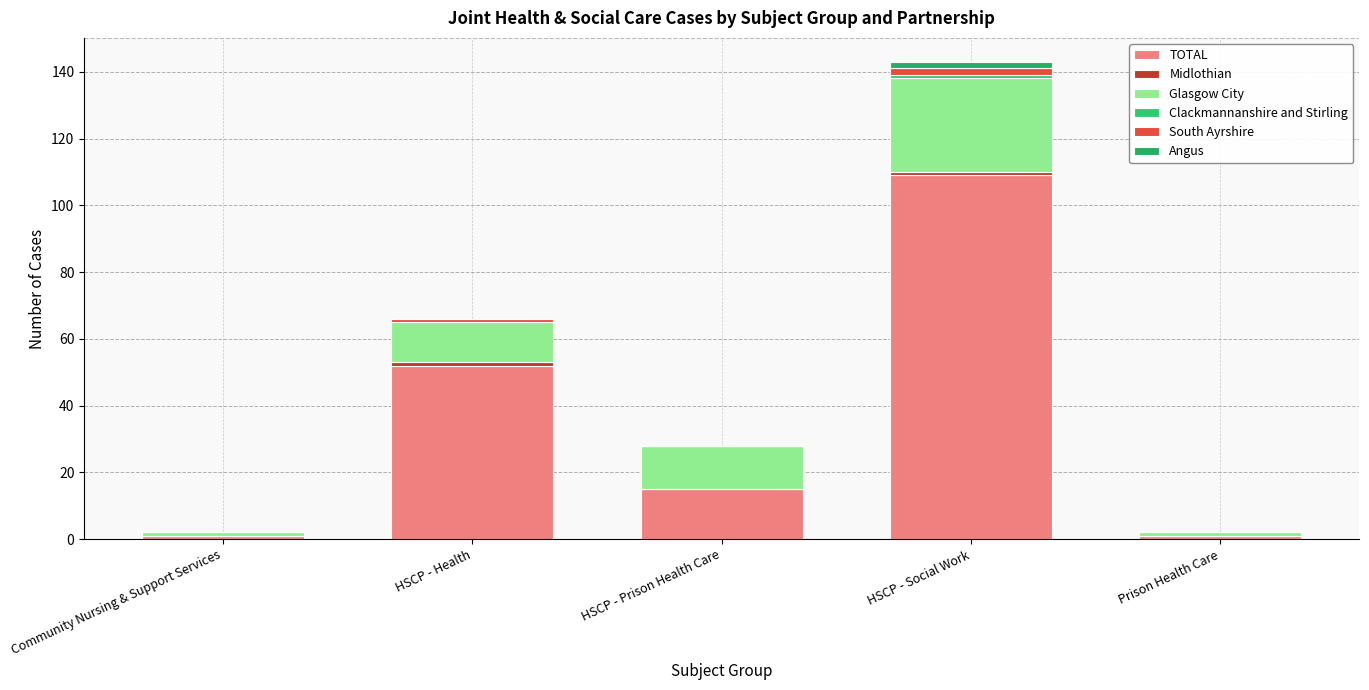

At which label is Clackmannanshire and Stirling closest to 0?

Community Nursing & Support Services